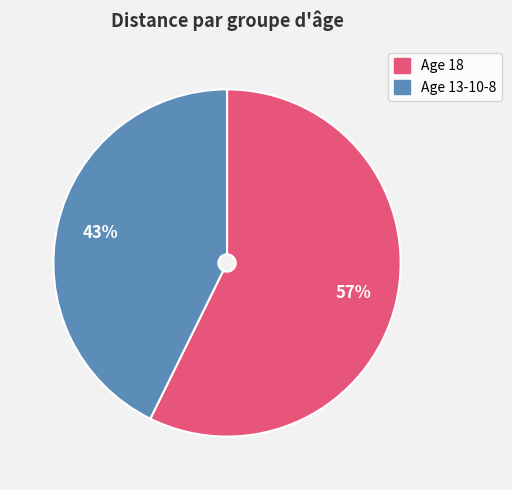

Does any single category account for the majority?

Yes